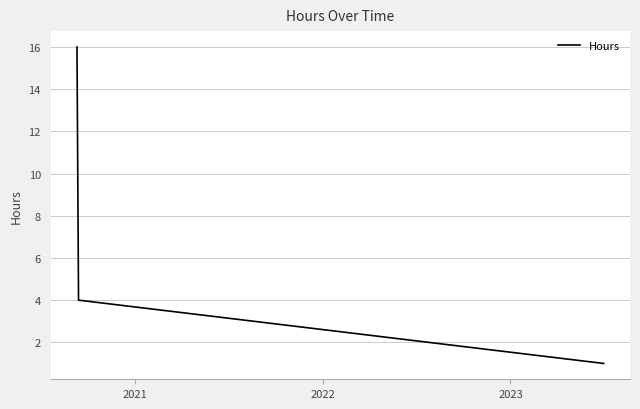

What is the average value?

7